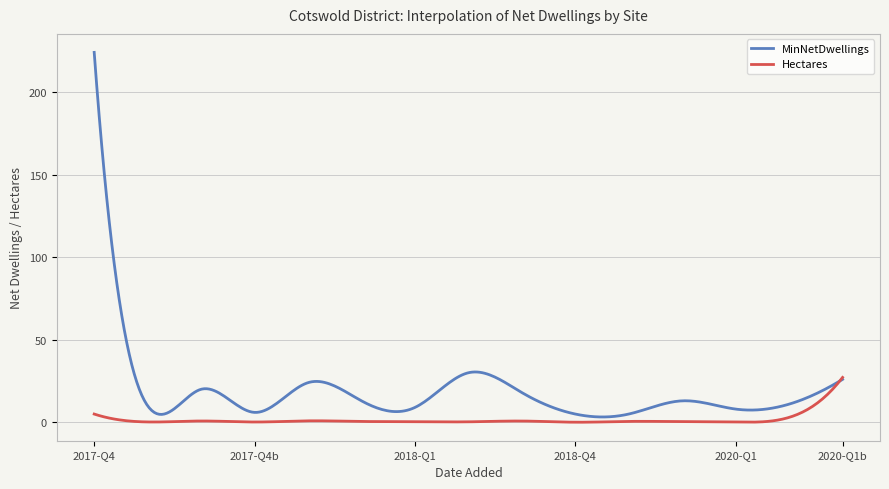

What is the average value of the MinNetDwellings series?

18.8